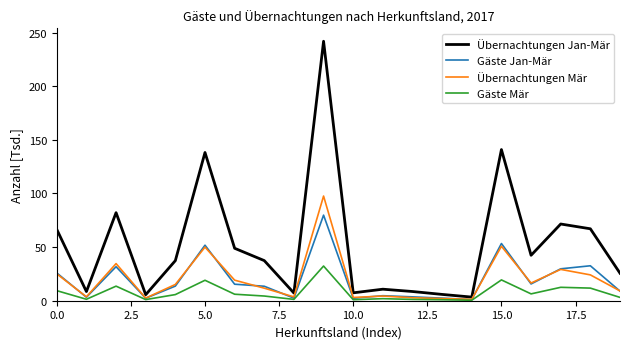

List the series in order of their peak value, highest first.

Übernachtungen Jan-Mär, Übernachtungen Mär, Gäste Jan-Mär, Gäste Mär